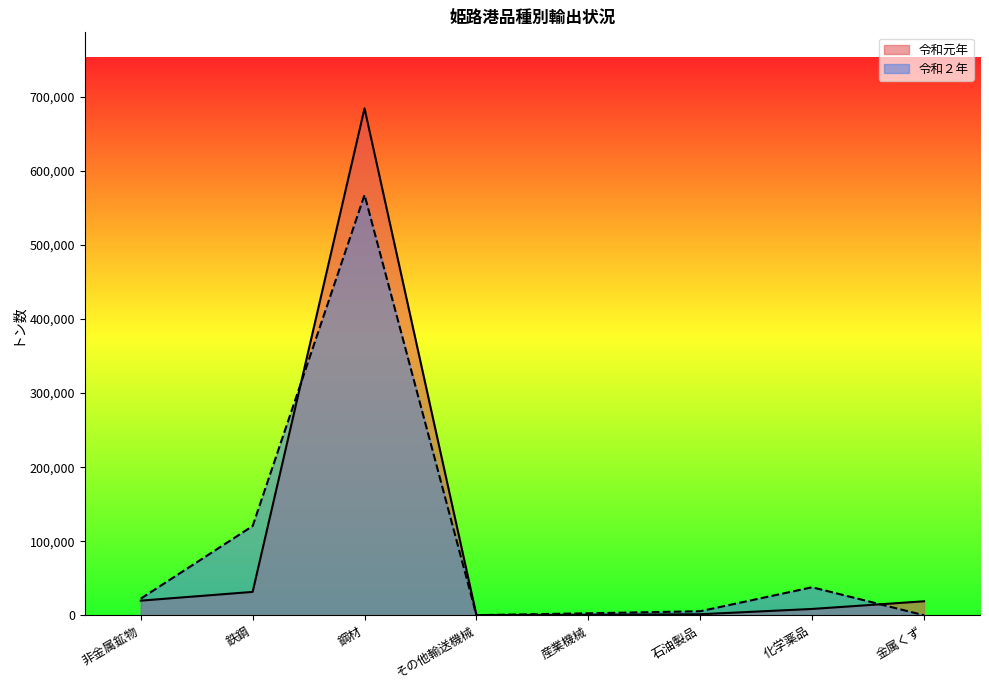

What are all the series names shown in the legend?

令和元年, 令和２年